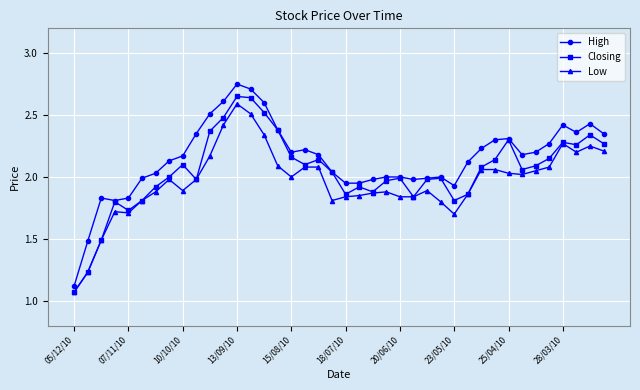

True or false: Closing has more than 0 interior local peaks.

True